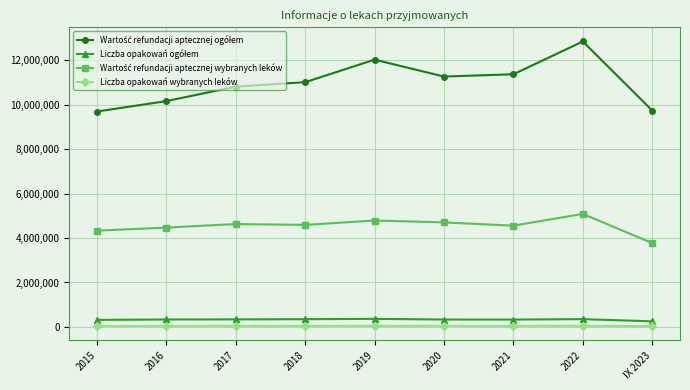

What is the maximum value shown in the chart?

12854650